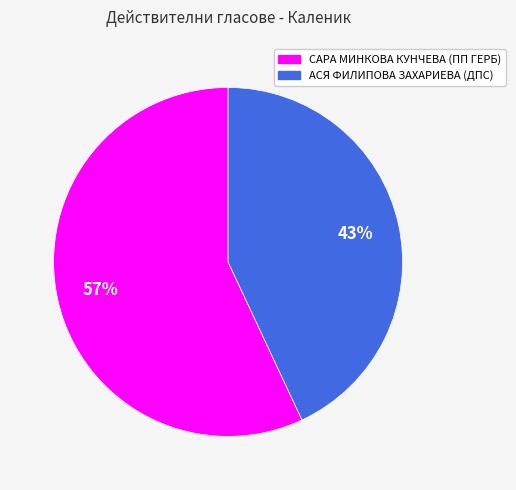

Combined, do САРА МИНКОВА КУНЧЕВА (ПП ГЕРБ) and АСЯ ФИЛИПОВА ЗАХАРИЕВА (ДПС) account for over 50%?

Yes